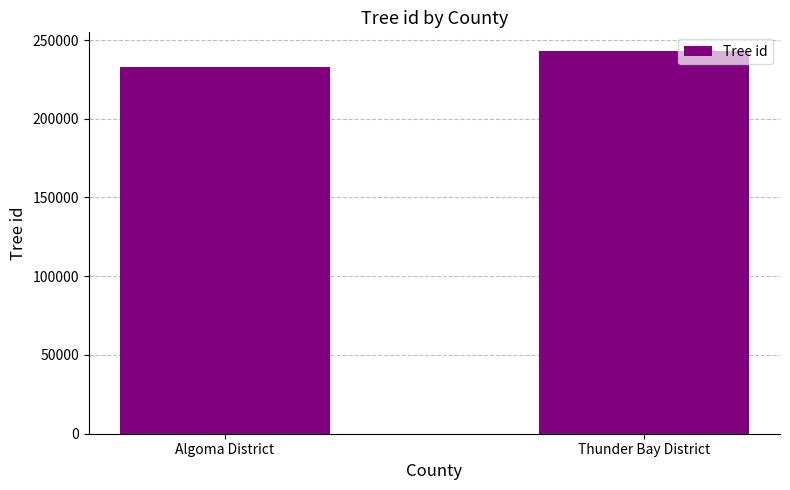

The chart shows a value of 233066 at Algoma District. True or false?

True